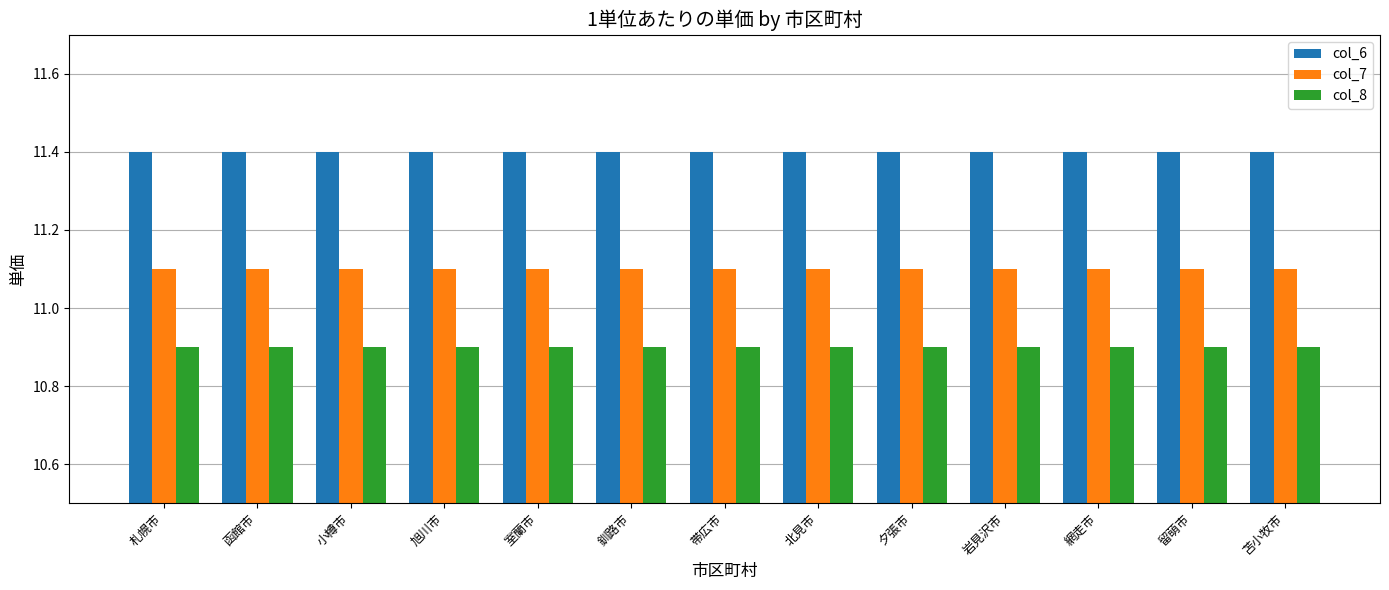

What is the total value across all series at 夕張市?

33.4